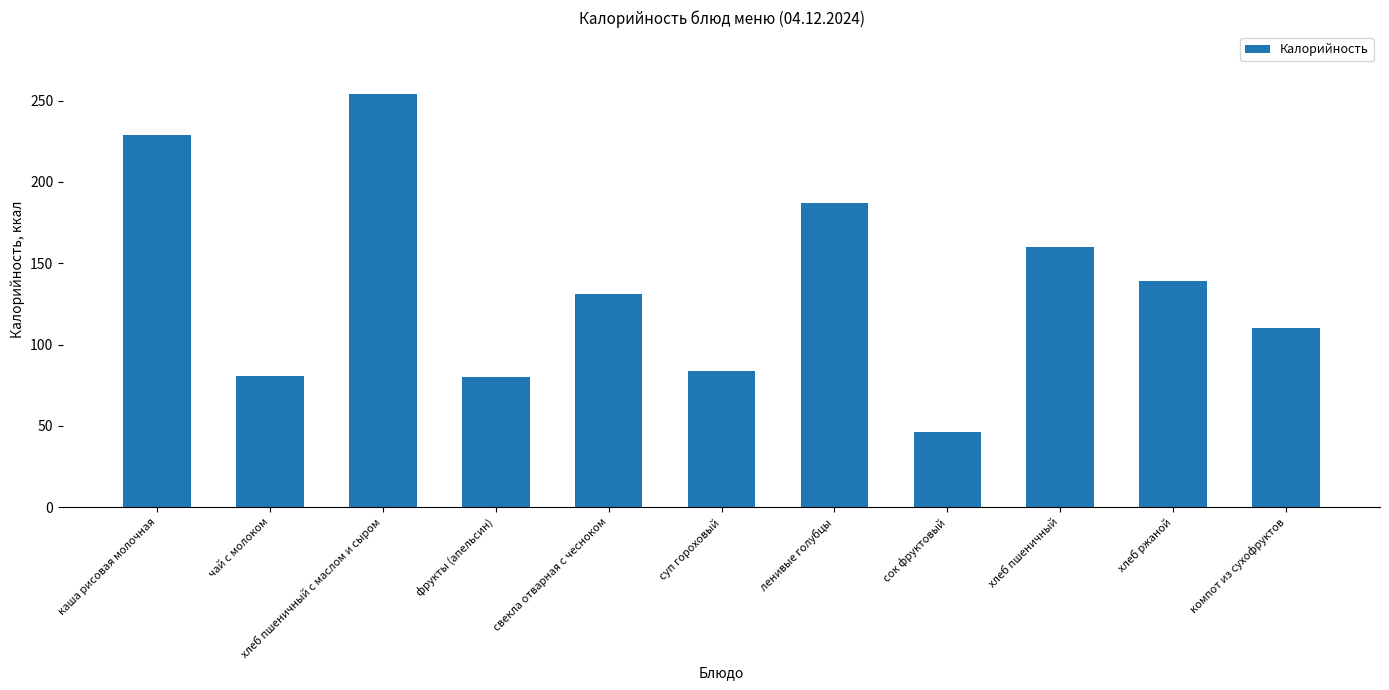

What is the average value?

136